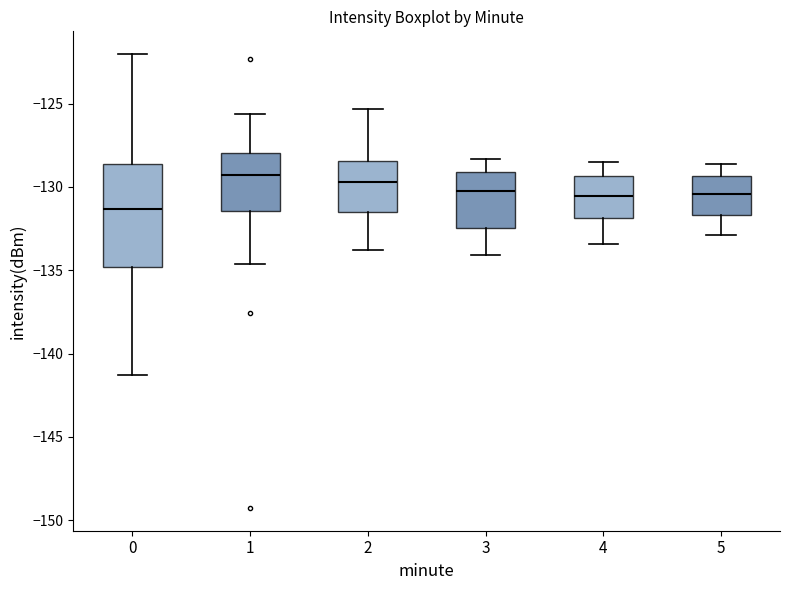

Where does the lower whisker of the box at x = 5 end on the y-axis? The values are not printed on the chart, so give them approximately, as read against the axis.

-133.0